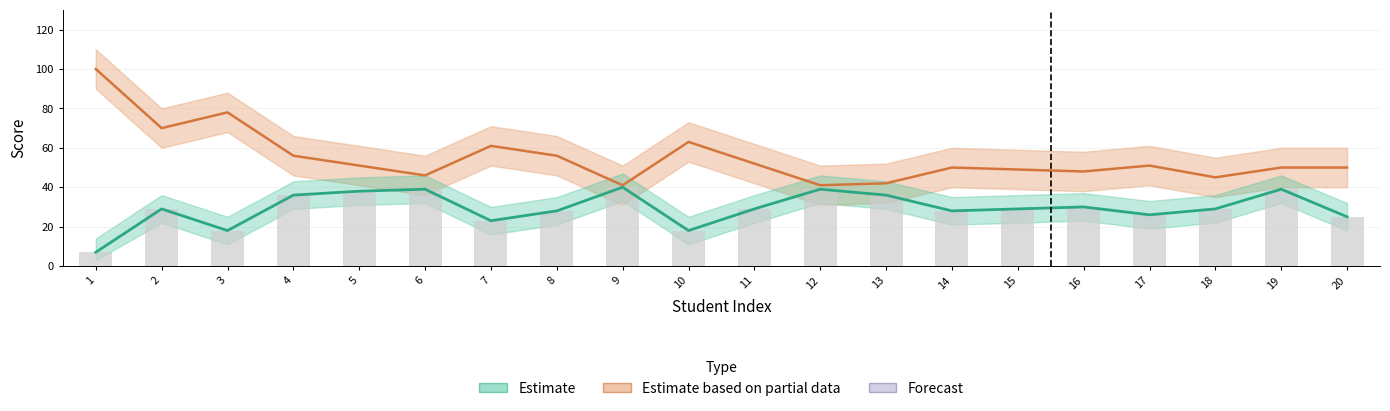

At which label does practical first exceed 51?

1